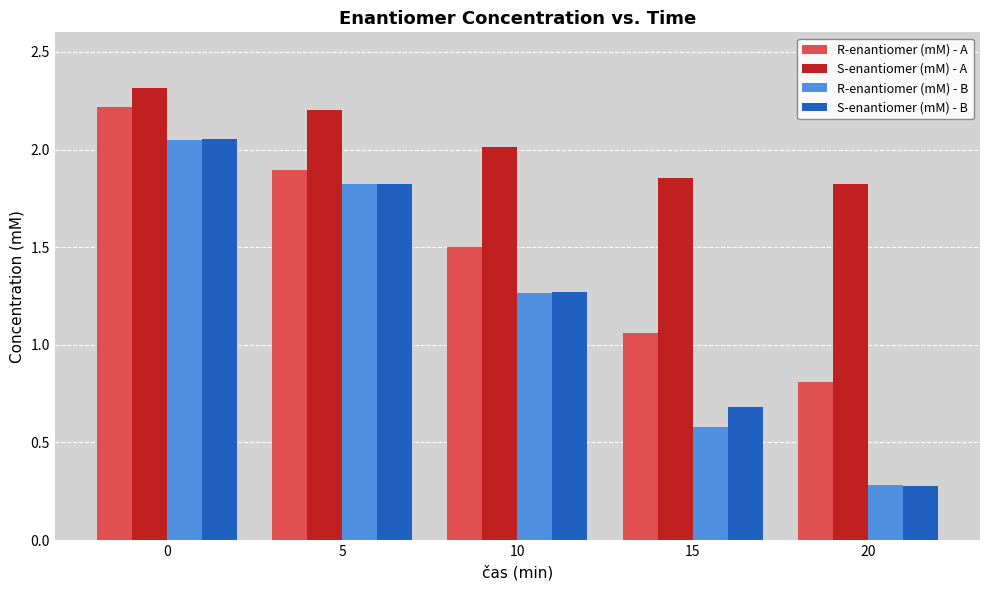

True or false: R-enantiomer (mM) - A has a value of 0.5 at 15.

False